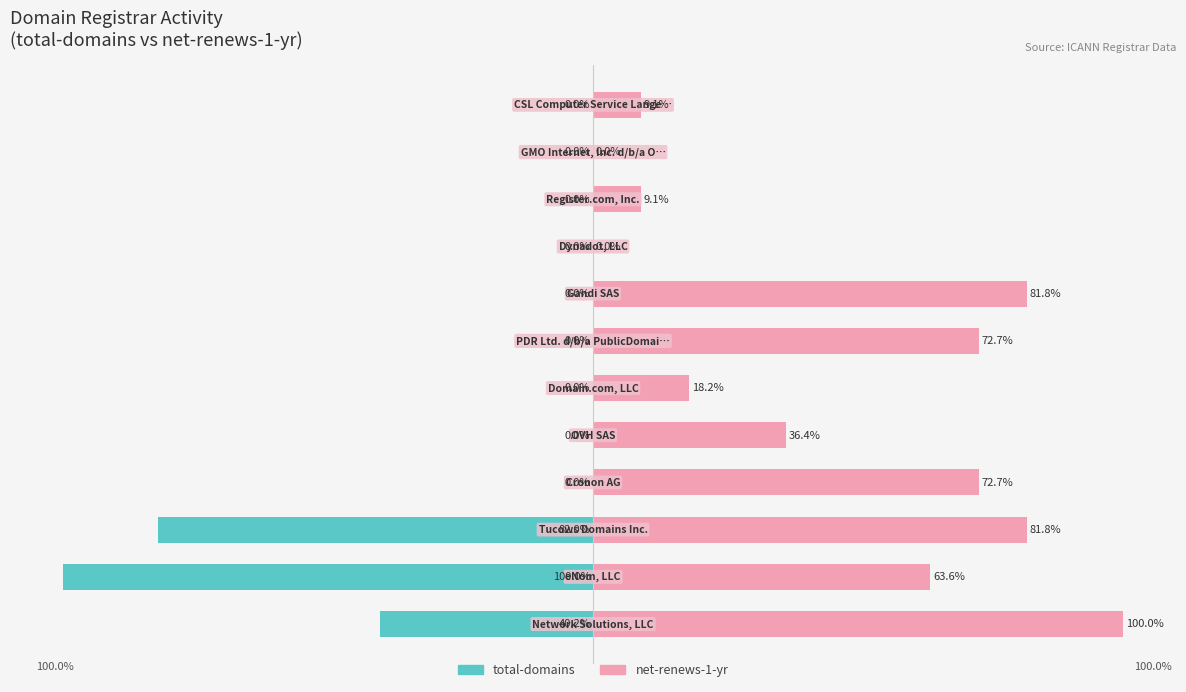

Reading left to right, what are all the values shown in this chart?

total-domains: -40.2	-100.0	-82.0	-0.0	-0.0	-0.0	-0.0	-0.0	-0.0	-0.0	-0.0	-0.0
net-renews-1-yr: 100.0	63.6	81.8	72.7	36.4	18.2	72.7	81.8	0.0	9.1	0.0	9.1